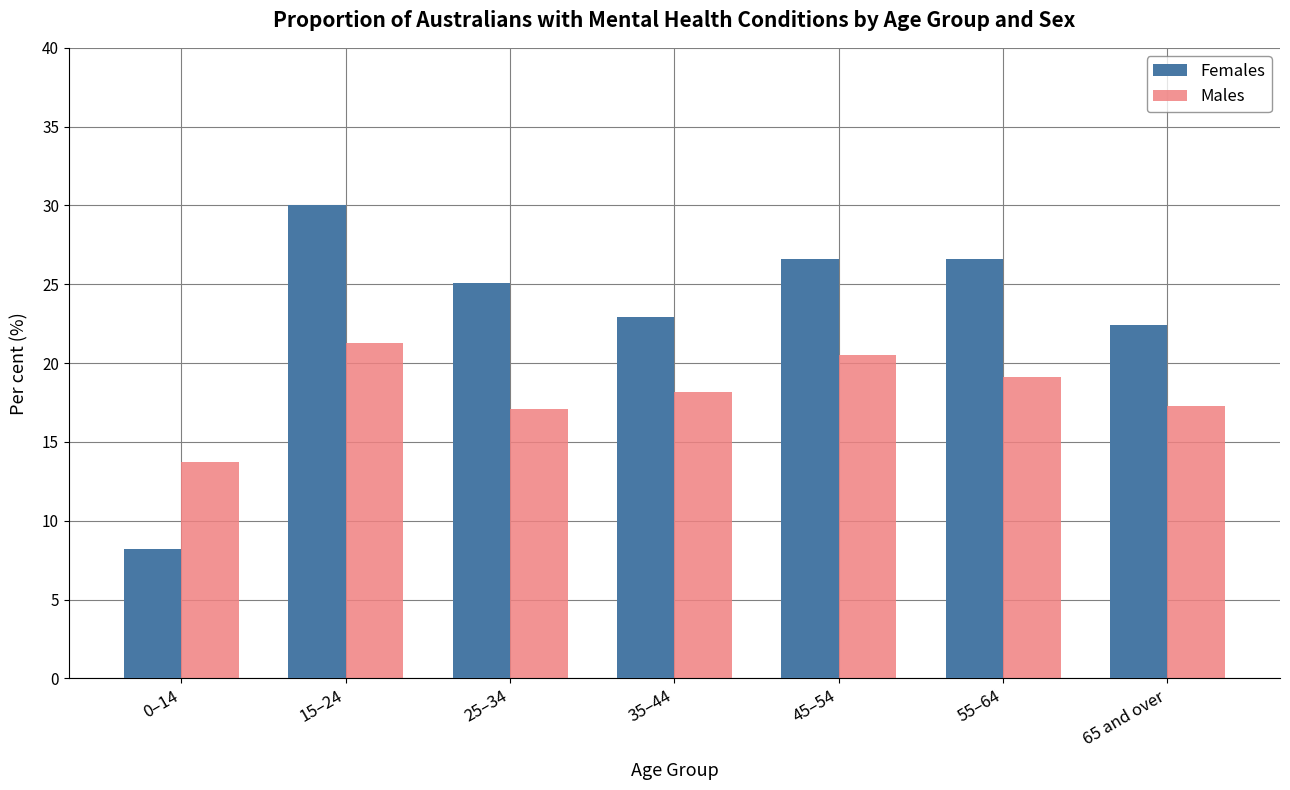

What is the label of the 3rd bar from the left?

25–34